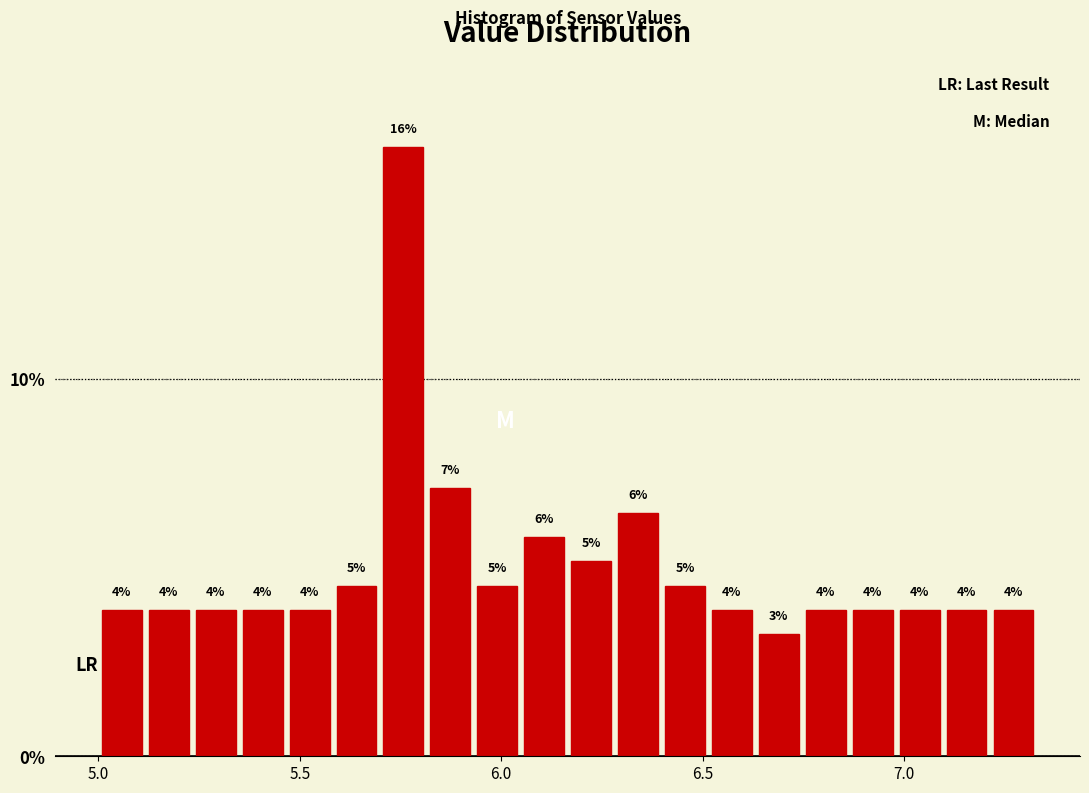

Around what value on the x-axis is the tallest bar? Give the approximate position of its centre, as read against the axis.

5.75